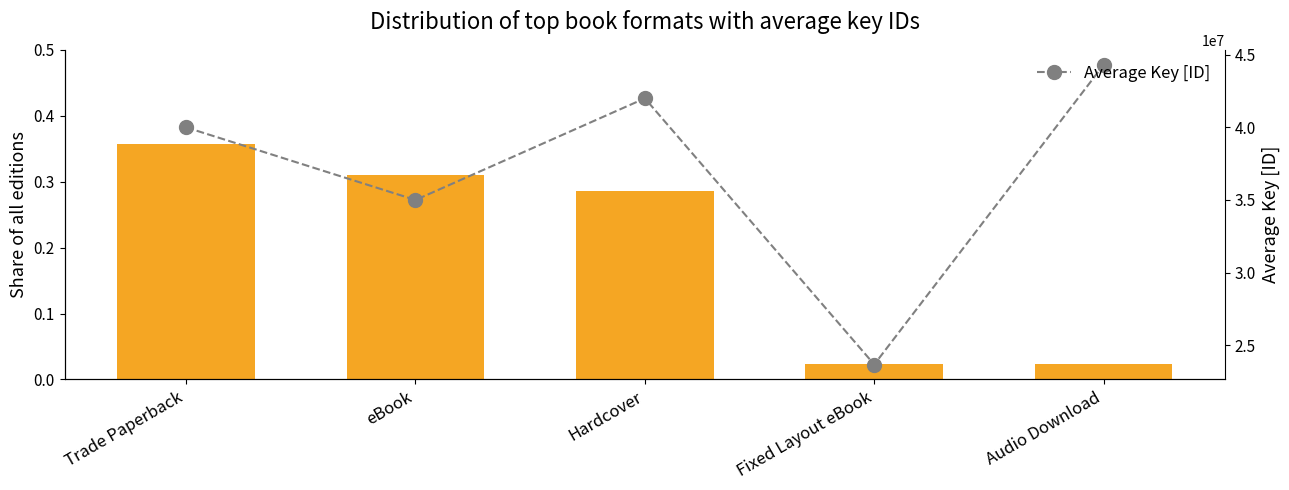

Which series has the widest spread of values?

Average Key [ID]